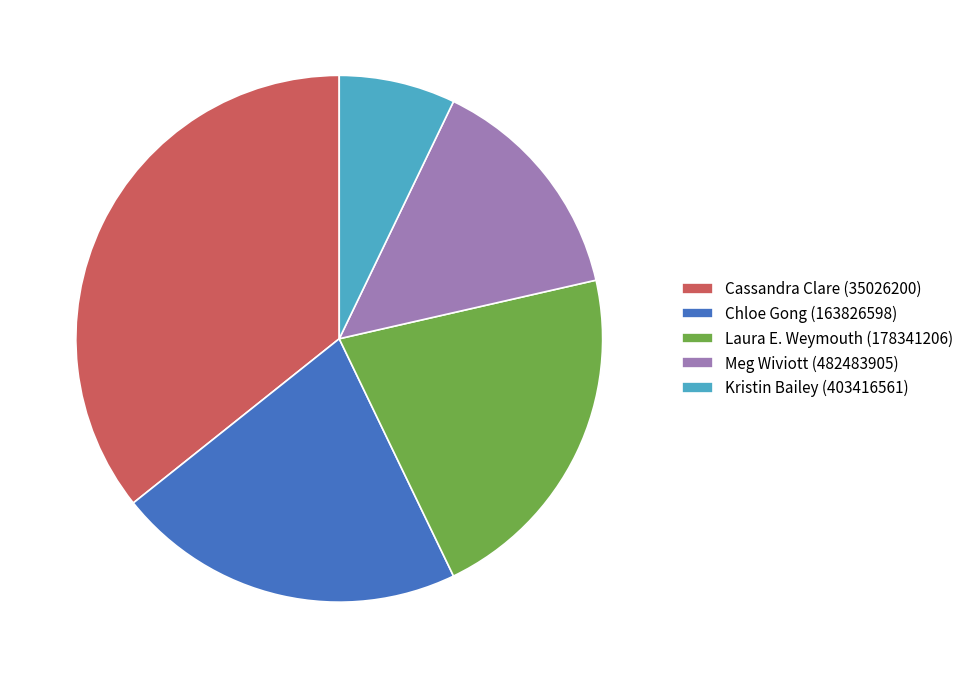

Count the number of slices in the pie.

5